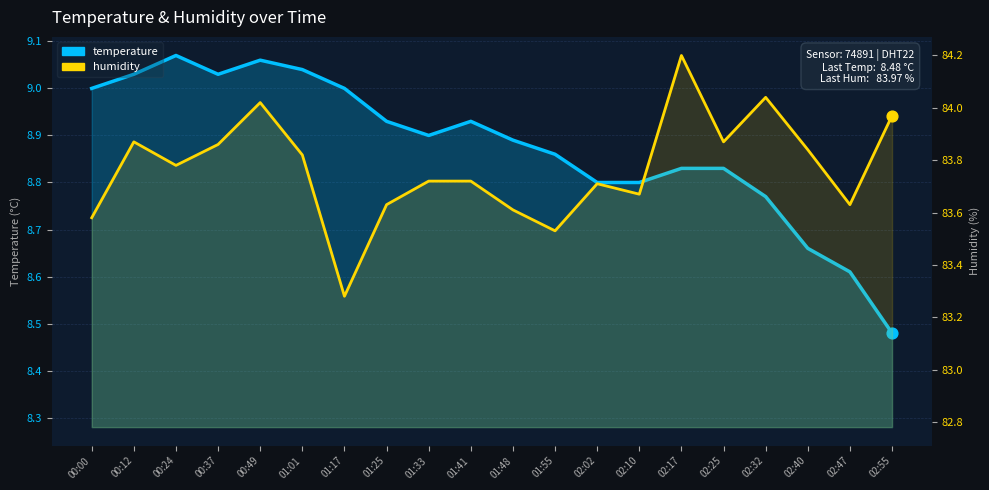

Which series has the largest Y range (max minus min)?

humidity